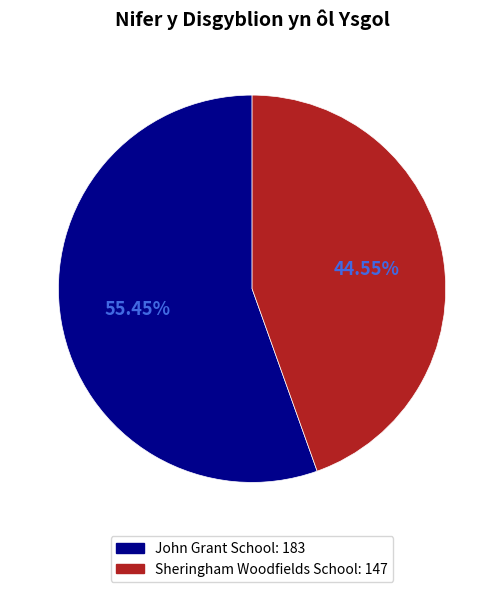

Does any single category account for the majority?

Yes